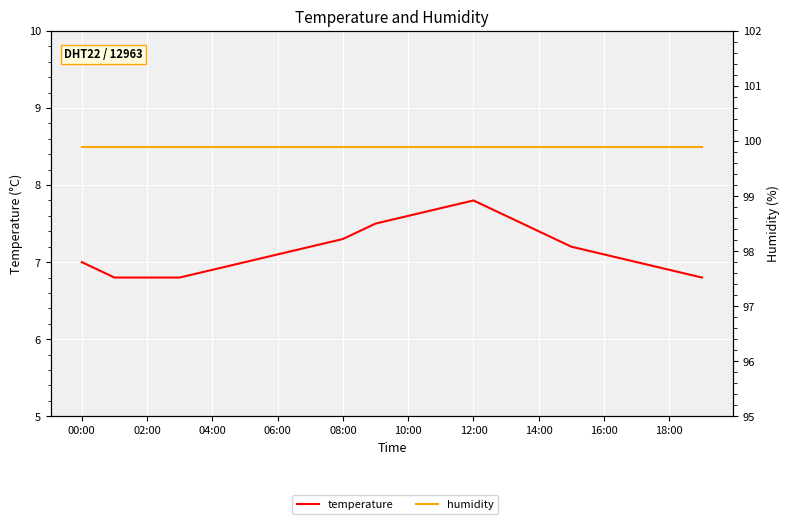

What are all the series names shown in the legend?

temperature, humidity